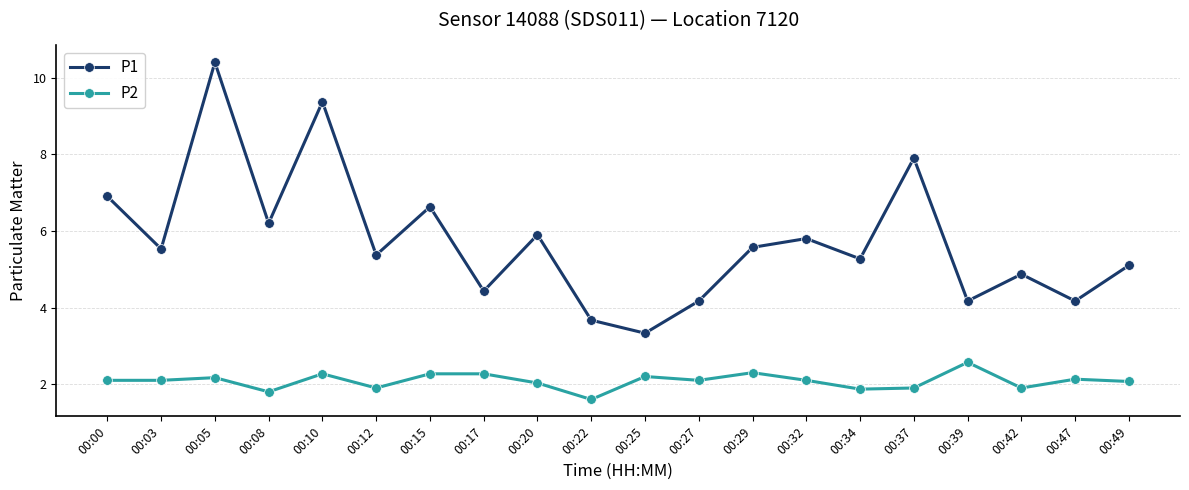

True or false: P1 and P2 intersect in this chart.

False